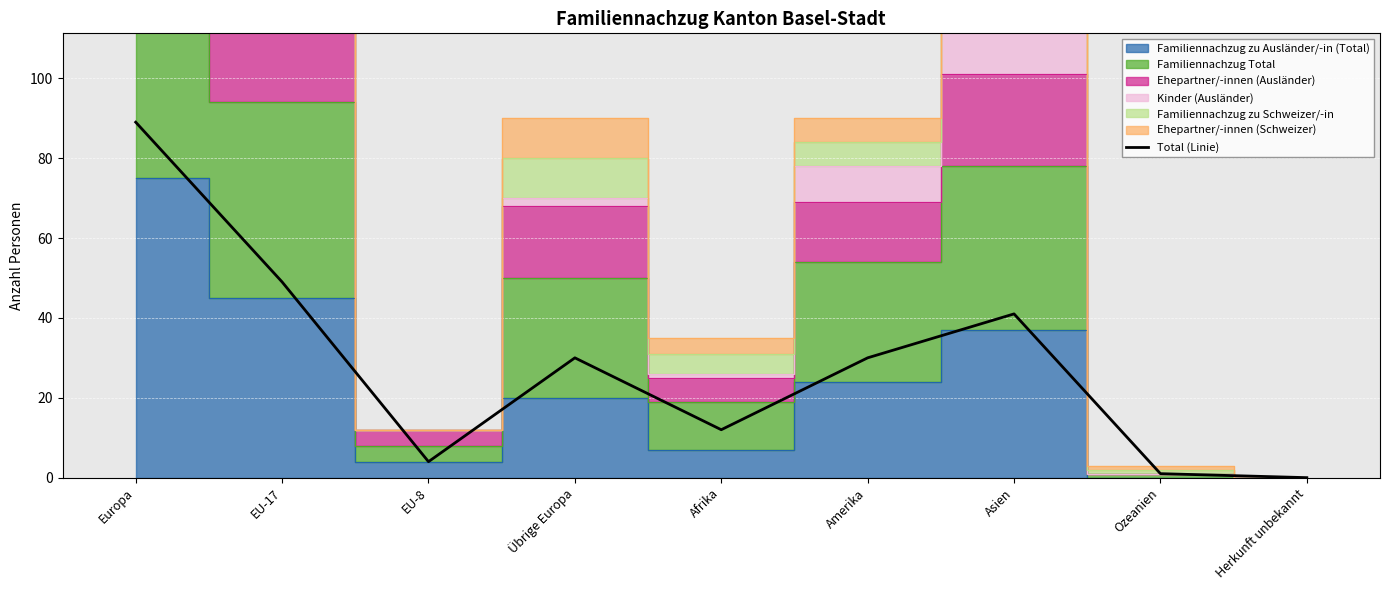

Reading right to left, transcribe all the data shown in this chart.

Herkunft unbekannt=0	Ozeanien=1	Asien=41	Amerika=30	Afrika=12	Übrige Europa=30	EU-8=4	EU-17=49	Europa=89